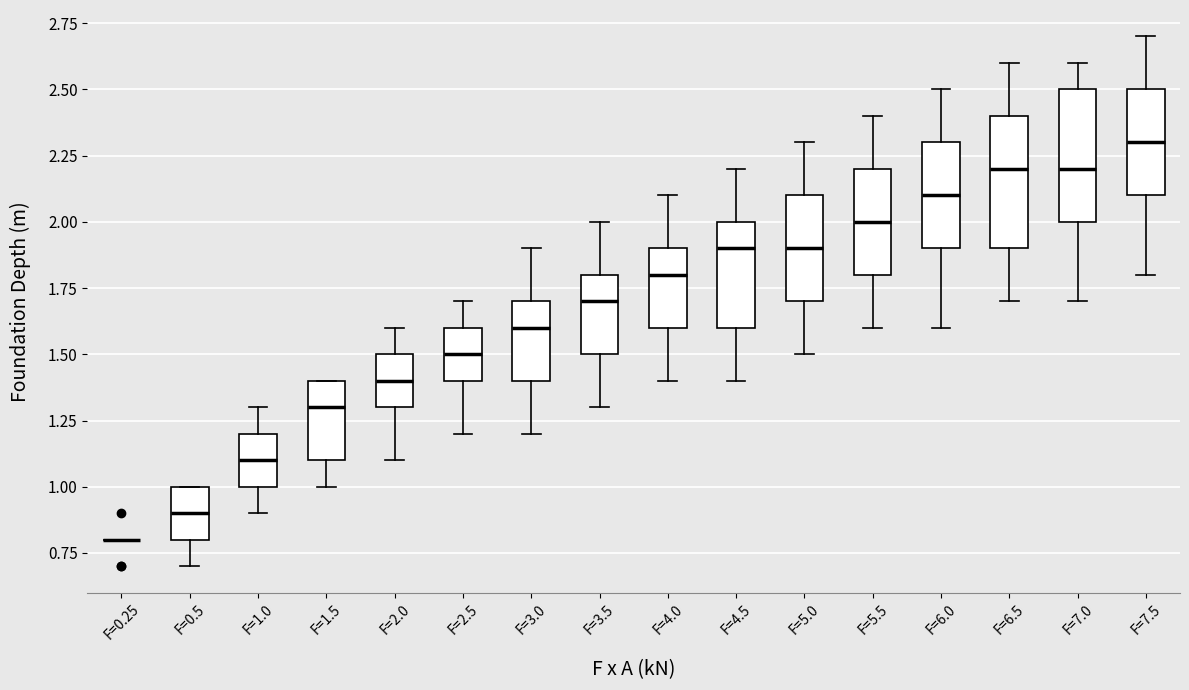

Where does the lower whisker of the box for F=4.0 end on the y-axis? The values are not printed on the chart, so give them approximately, as read against the axis.

1.4